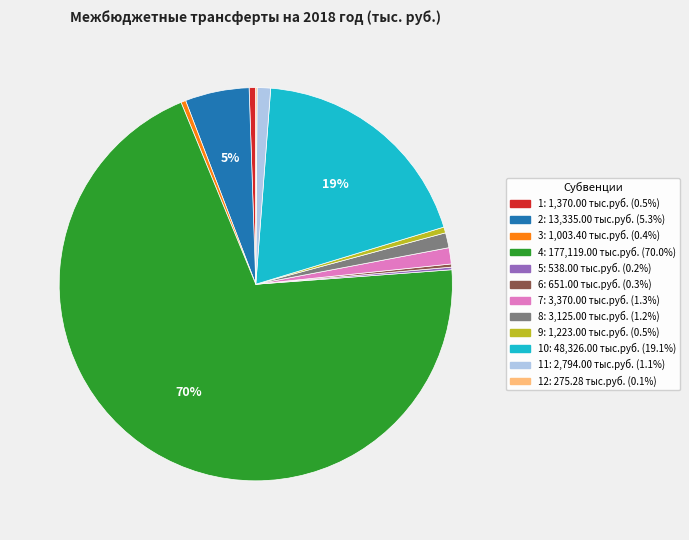

Is there any slice that represents more than half of the pie?

Yes